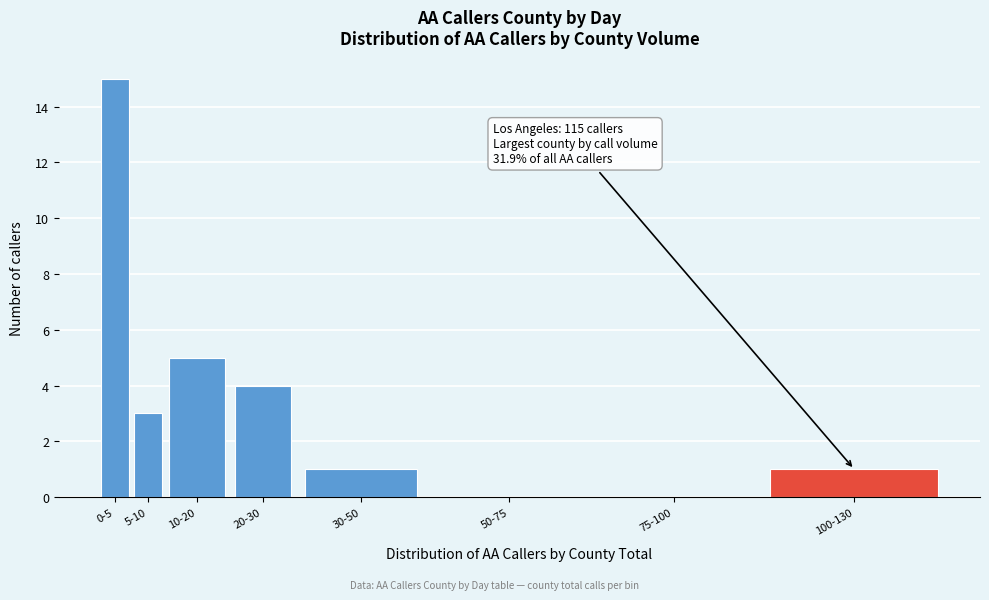

Reading right to left, list all the values displayed in this chart.

100-130=1	75-100=0	50-75=0	30-50=1	20-30=4	10-20=5	5-10=3	0-5=15